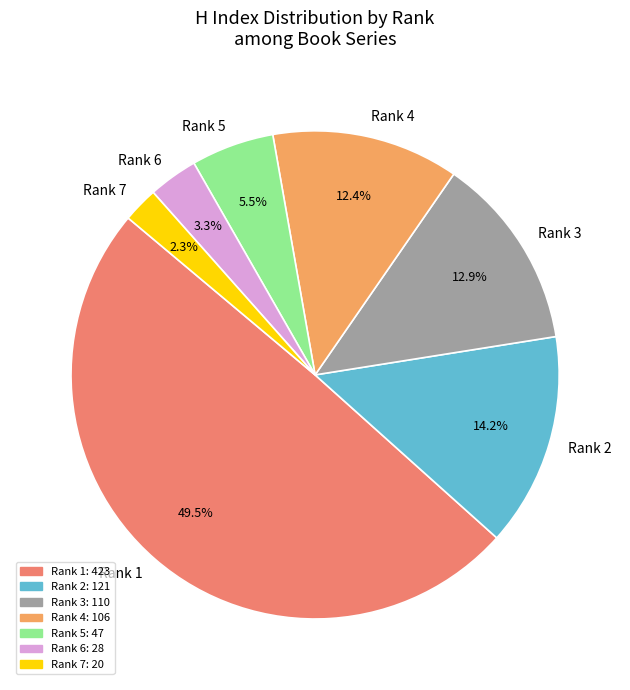

What is the total percentage of Rank 1 and Rank 6?

52.7%